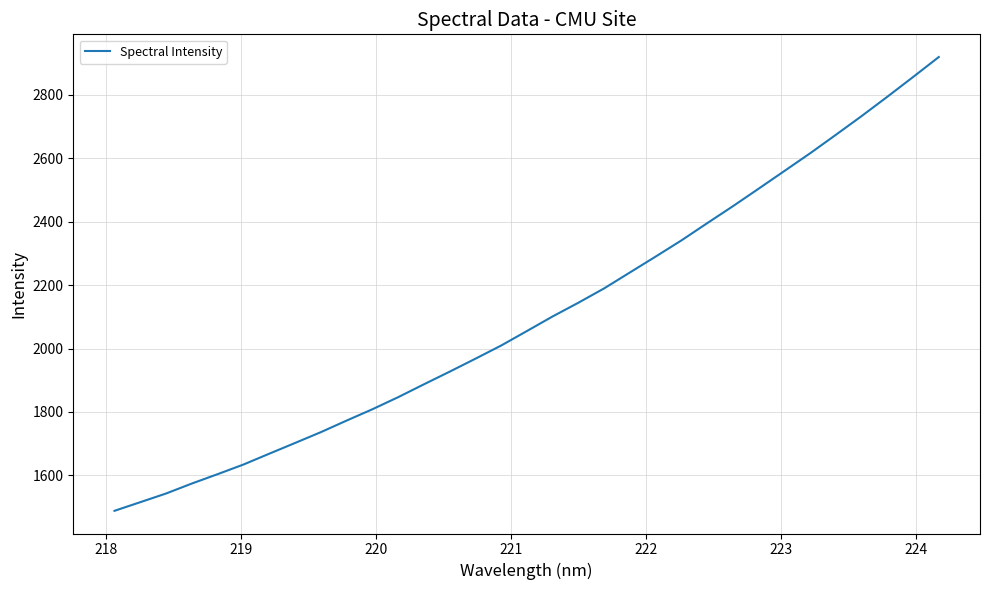

What is the smallest value displayed?

1488.4